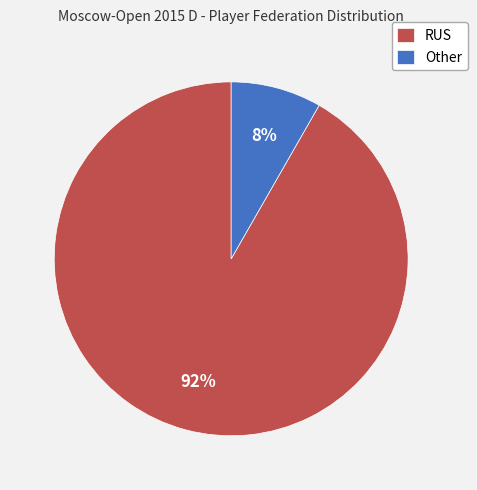

To the nearest percent, what is the combined percentage of RUS and Other?

100%